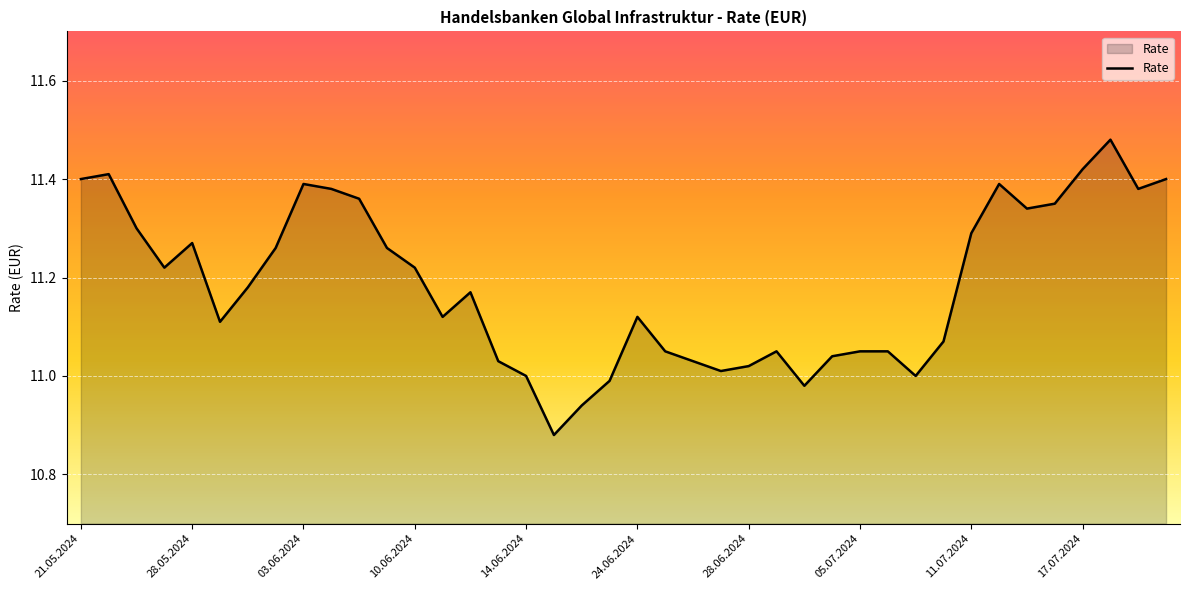

What is the difference between the maximum and minimum values?

0.6